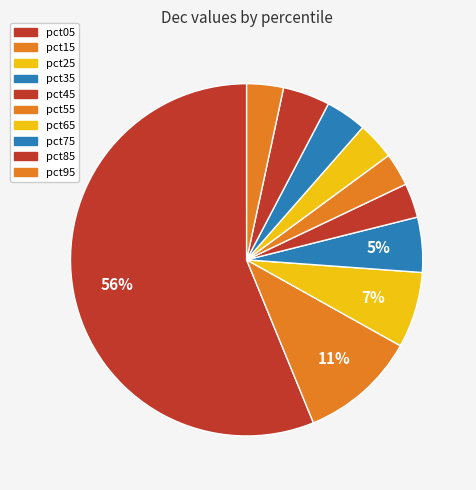

Count the number of slices in the pie.

10